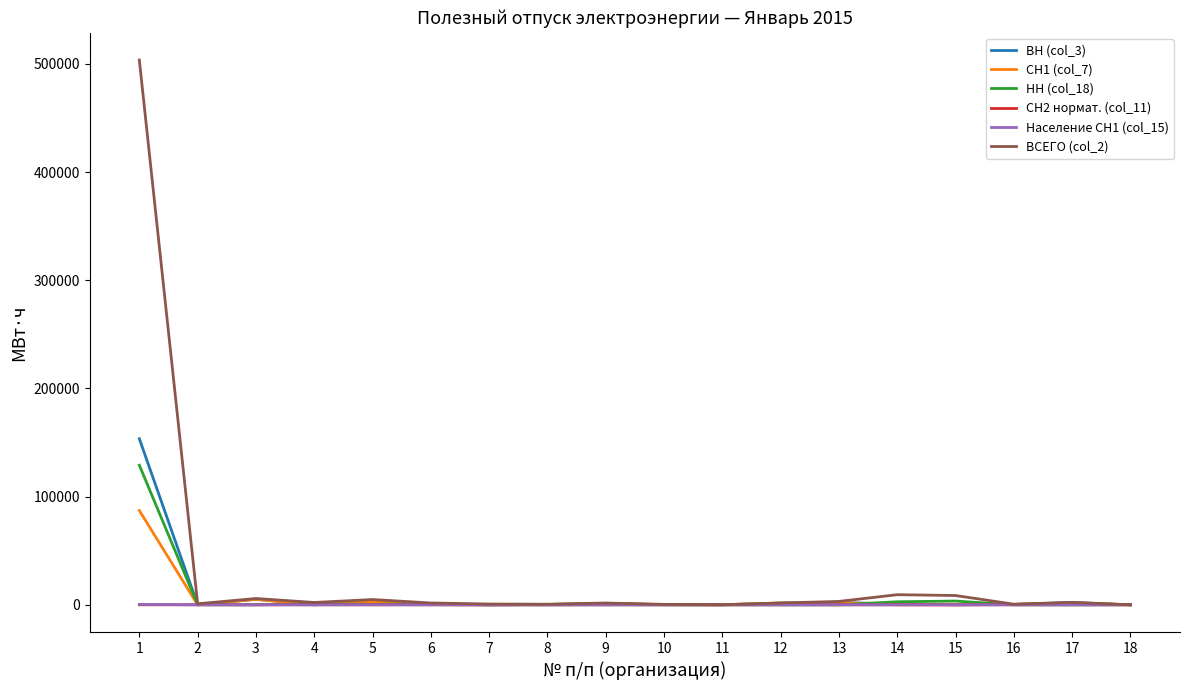

Between which two adjacent categories do НН (col_18) and ВН (col_3) first intersect?

1 and 2